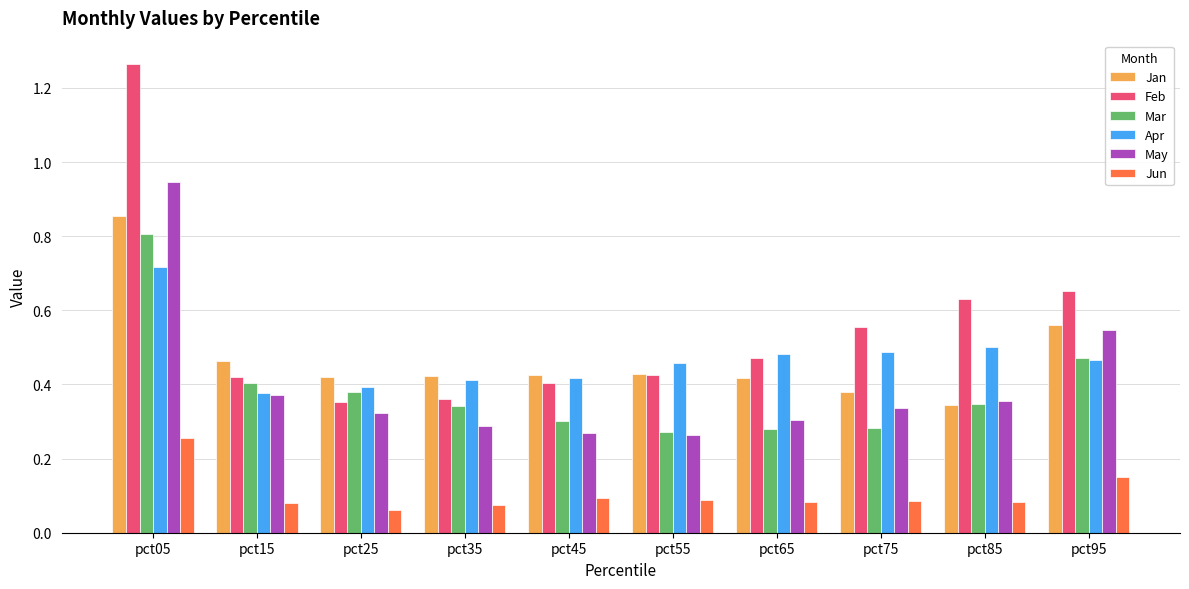

Count the Mar values in the range 0 to 1.

10